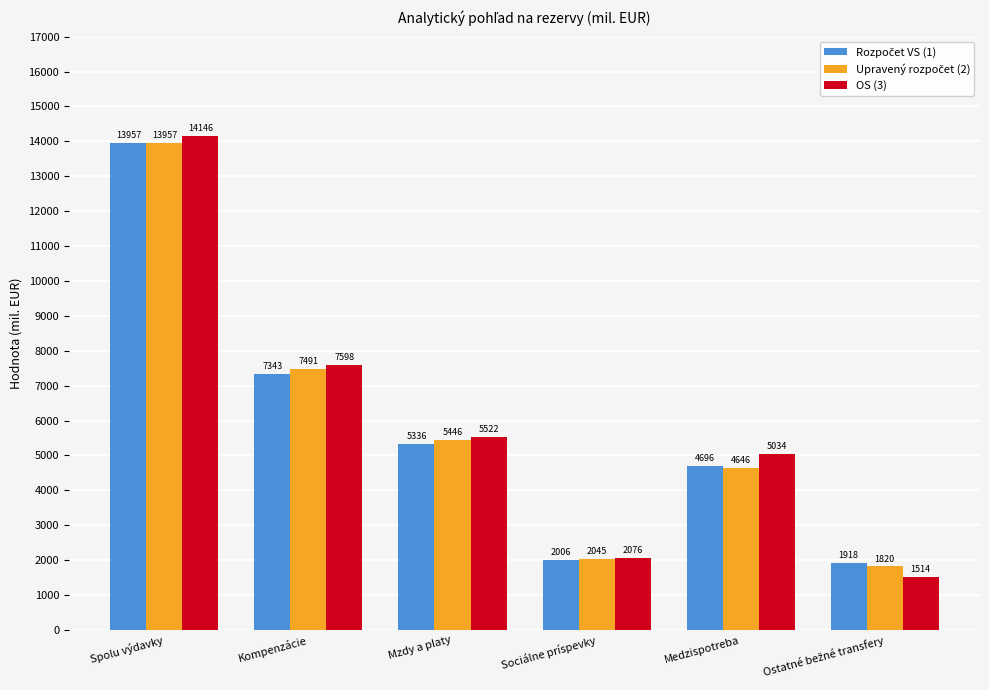

Which series has the largest total across all categories?

OS (3)